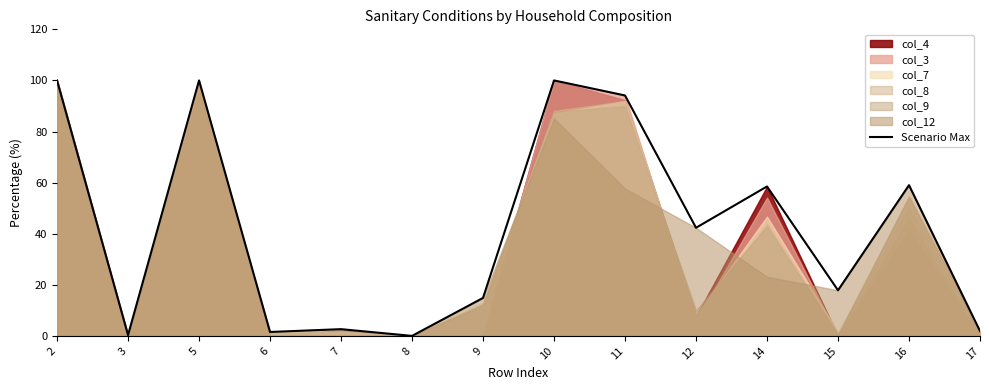

How many interior local valleys (lower than both neighbors) does the data have?

5